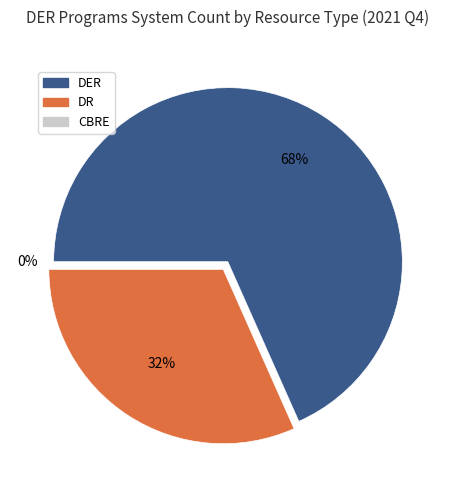

Which slice is the largest?

DER